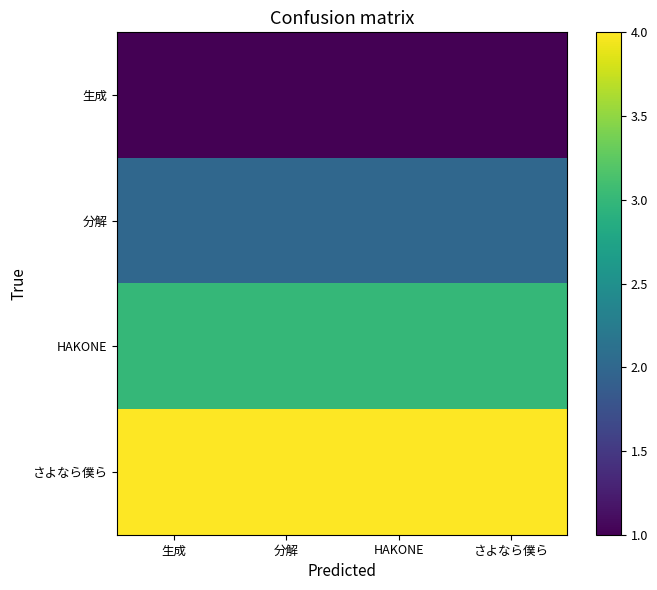

At which category is the sum across all series the highest?

生成